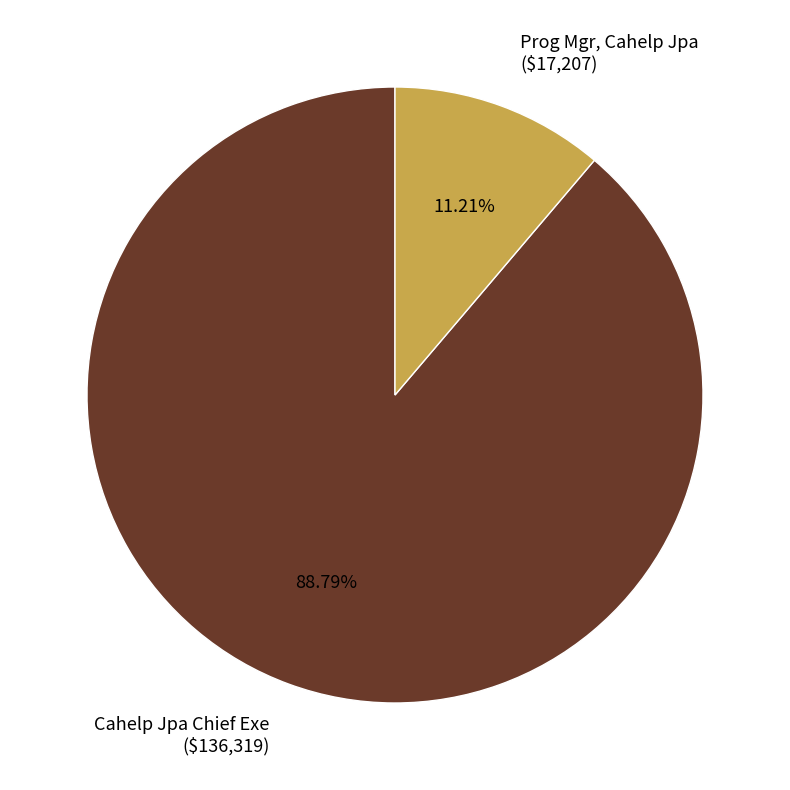

Which slice is the smallest?

Prog Mgr, Cahelp Jpa